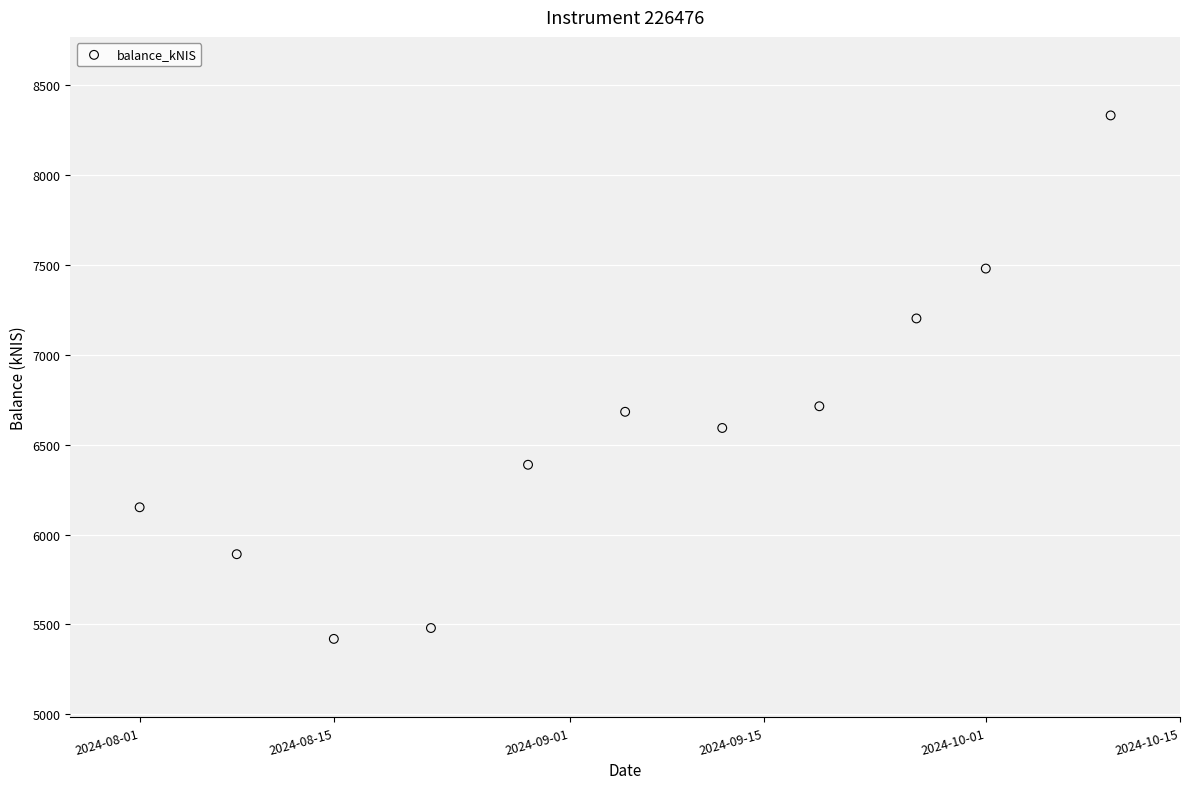

What is the average X value?

19970.8